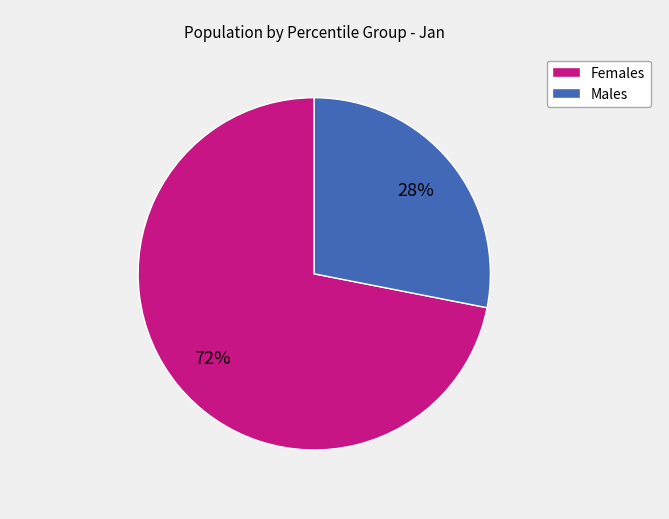

To the nearest percent, what is the difference between the largest and smallest slice percentages?

44%